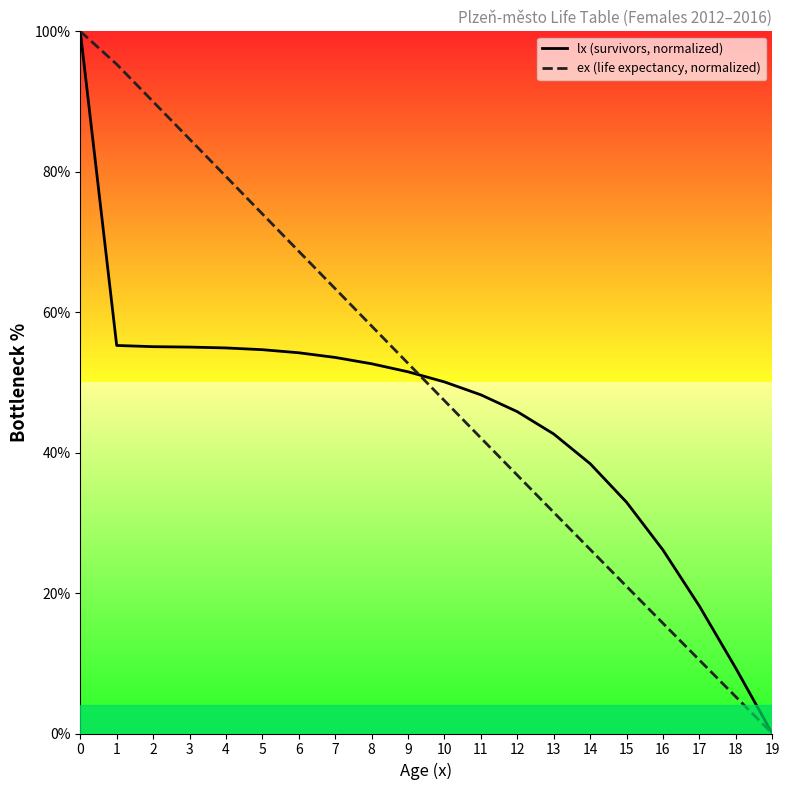

Is the value of ex (life expectancy, normalized) at 15 greater than the value of lx (survivors, normalized) at 15?

No